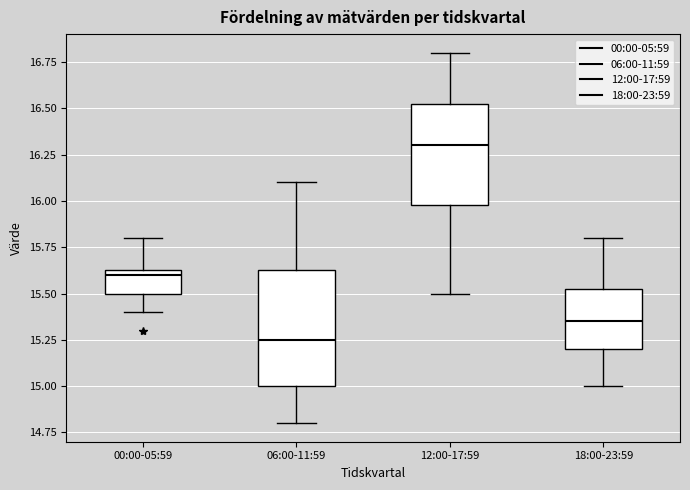

Reading left to right, transcribe this box plot: for each box, give where its median line is, the range the box spans, and where its two whiskers end, as read against the y-axis. The values are not printed on the chart, so give them approximately, as read against the axis.

00:00-05:59: median 15.60, box 15.50 to 15.65, whiskers 15.40 to 15.80
06:00-11:59: median 15.25, box 15.00 to 15.65, whiskers 14.80 to 16.10
12:00-17:59: median 16.30, box 16.00 to 16.55, whiskers 15.50 to 16.80
18:00-23:59: median 15.35, box 15.20 to 15.55, whiskers 15.00 to 15.80